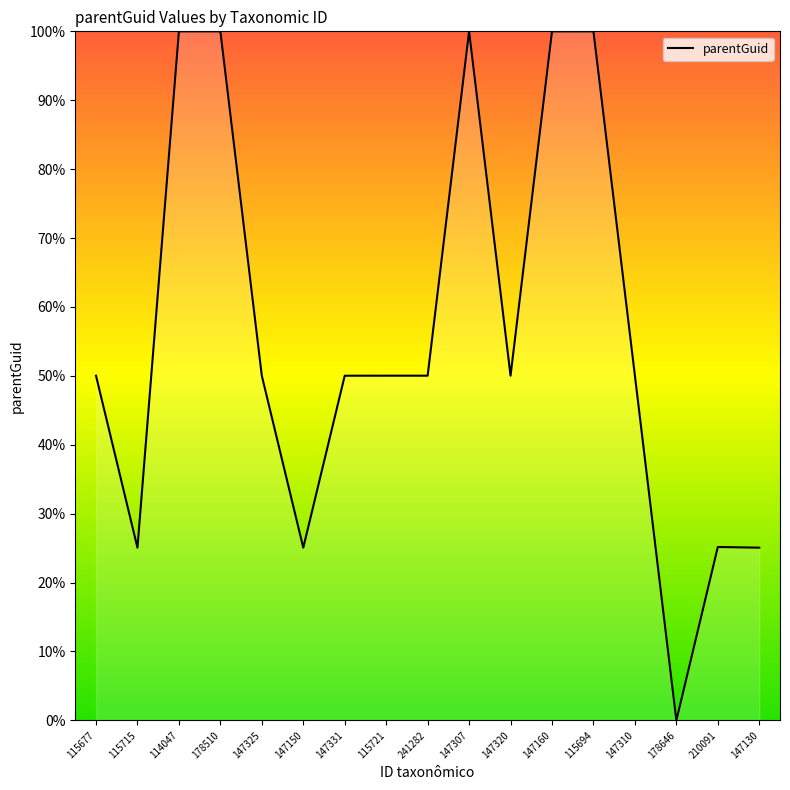

How many lines are shown in the chart?

1